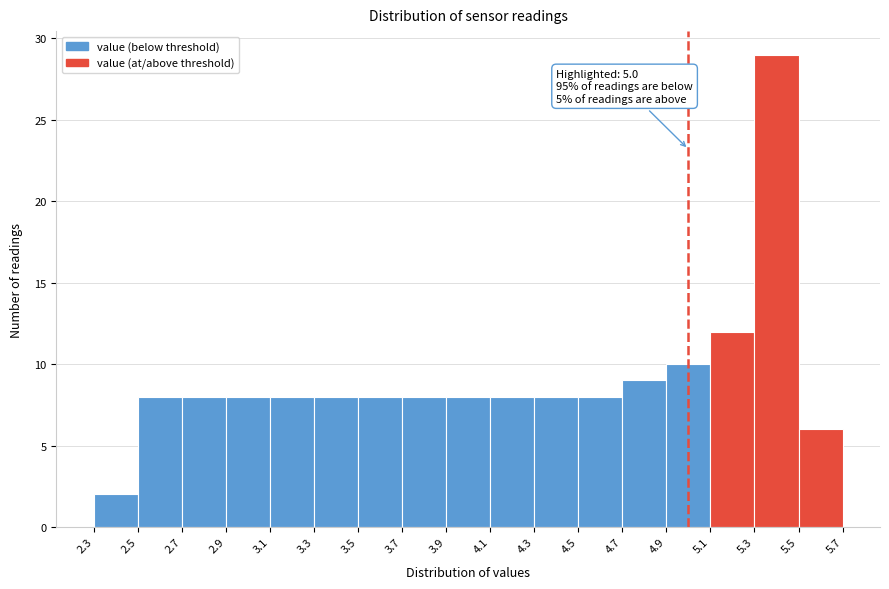

Which range on the x-axis has the tallest bar?

5.3 to 5.5